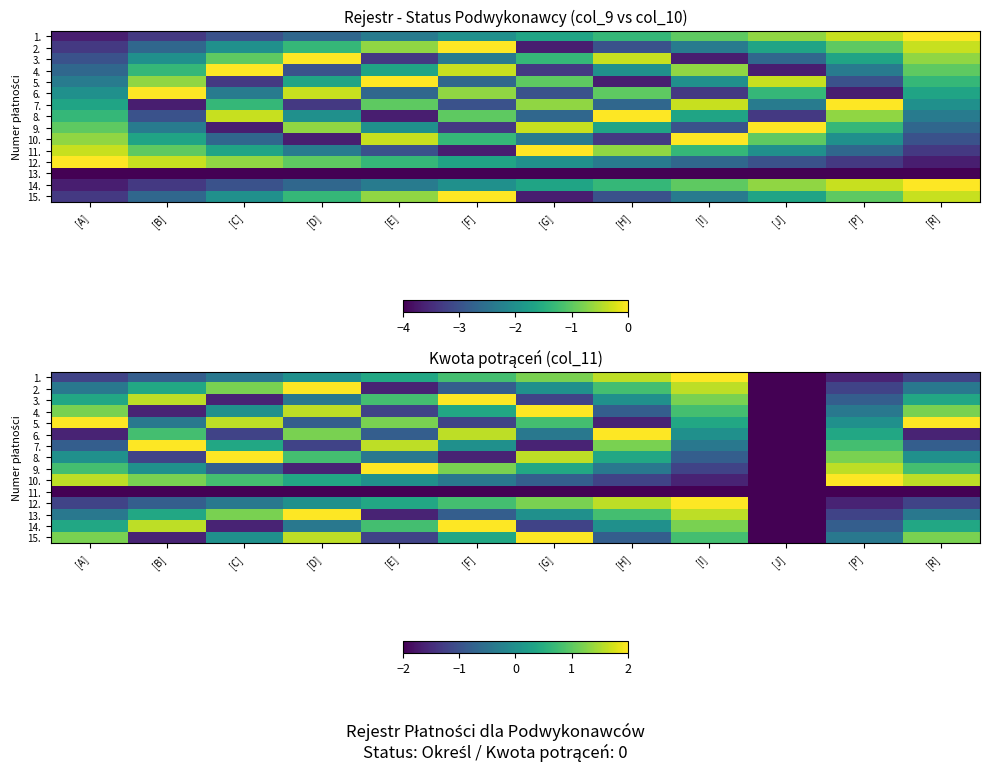

The 15. series shows 2.1 at [A]. True or false?

False